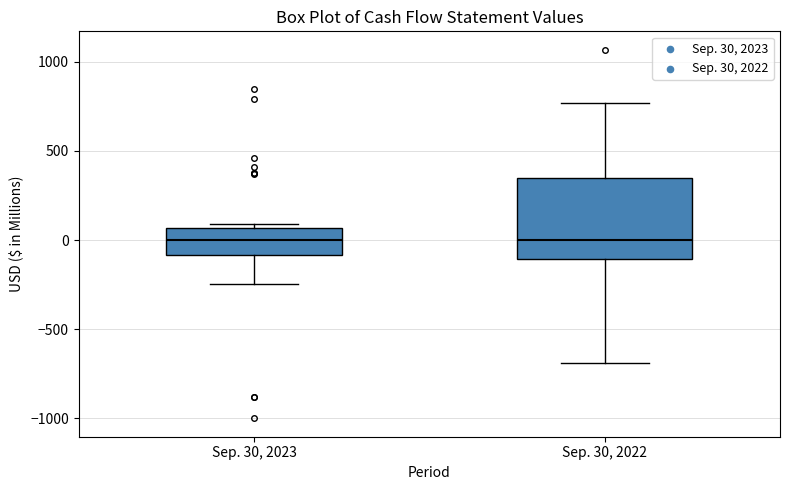

Which box is the tallest, from its lower edge to its upper edge?

Sep. 30, 2022